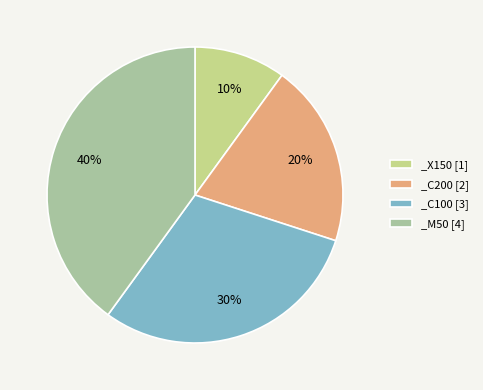

To the nearest percent, what portion does _C100 represent?

30%